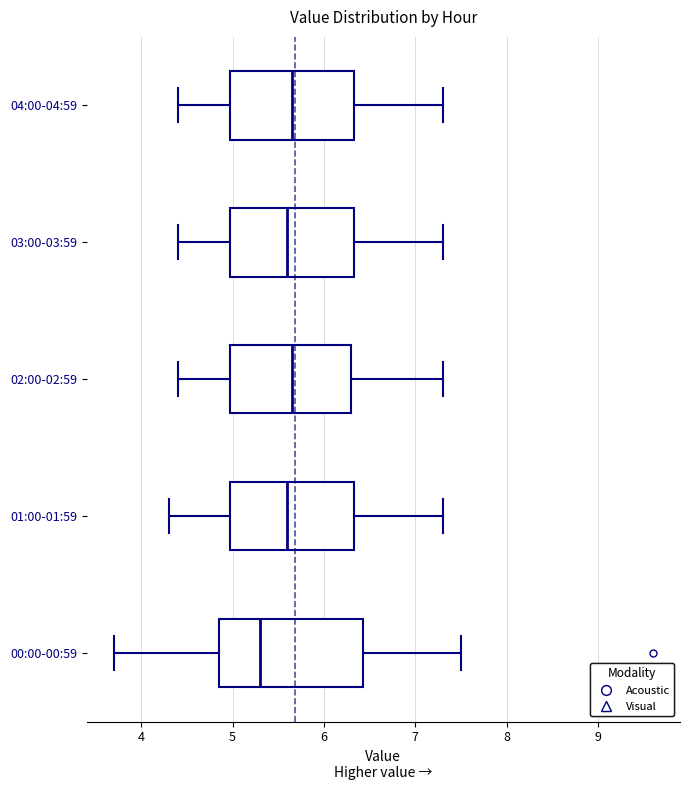

Where is the left edge of the box for 00:00-00:59 on the x-axis? The values are not printed on the chart, so give them approximately, as read against the axis.

4.9